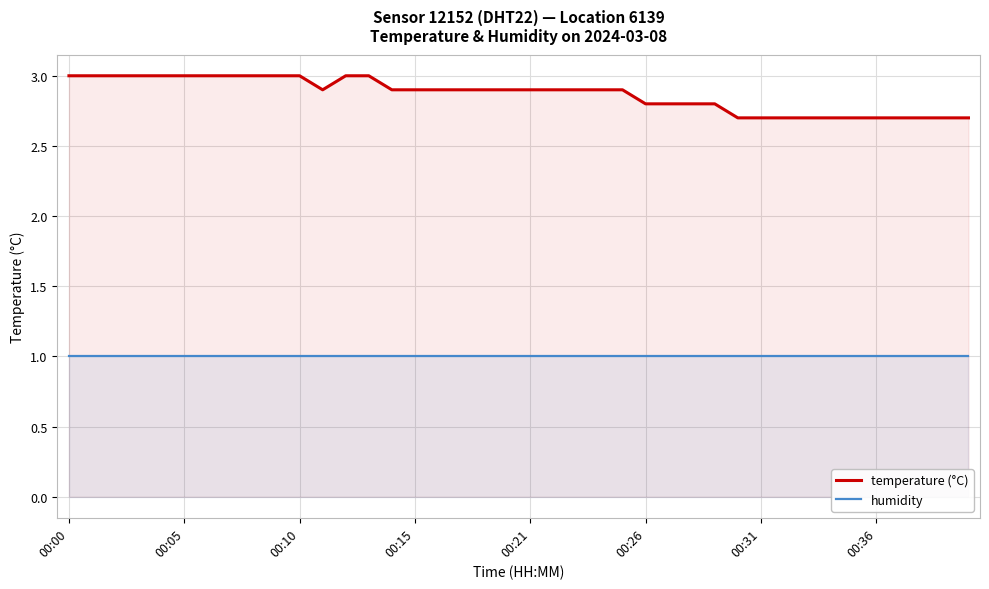

The temperature (°C) series shows 4.7 at 16. True or false?

False